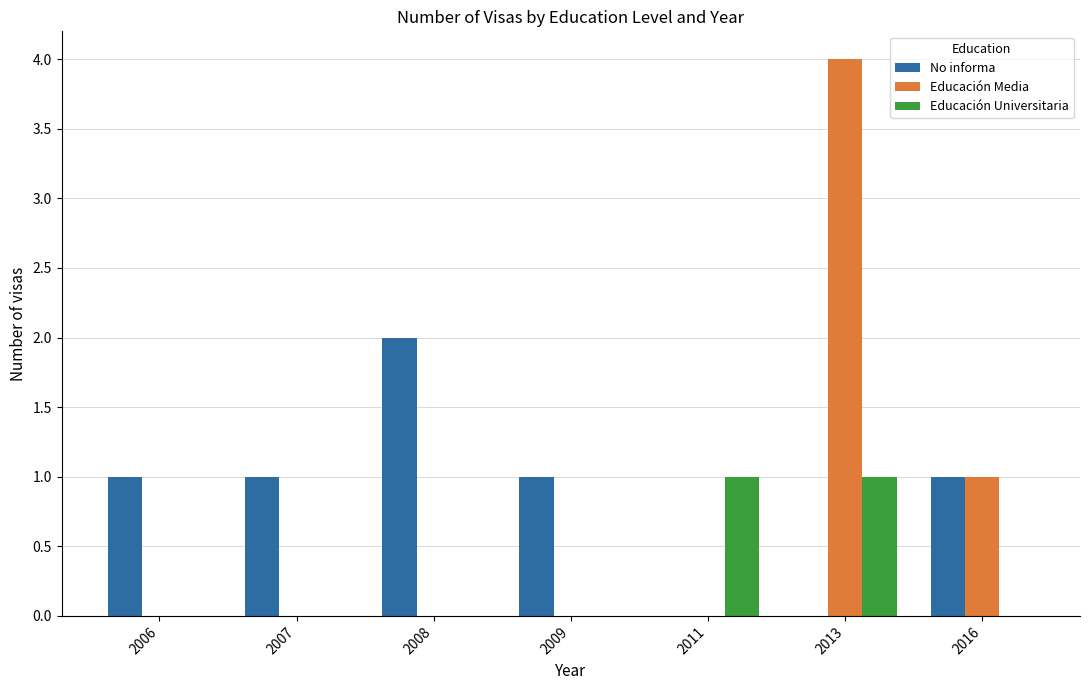

What is the sum of all No informa values?

6